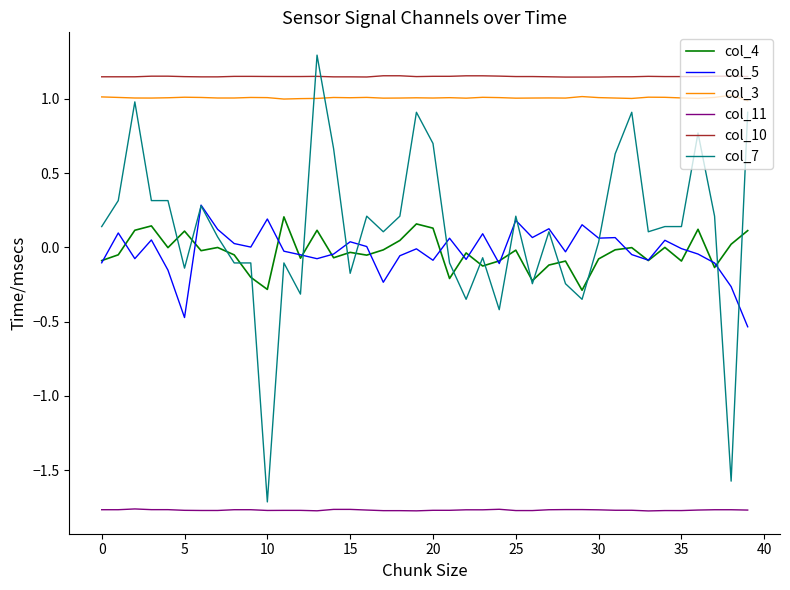

What is the sum of all col_11 values?

-70.8